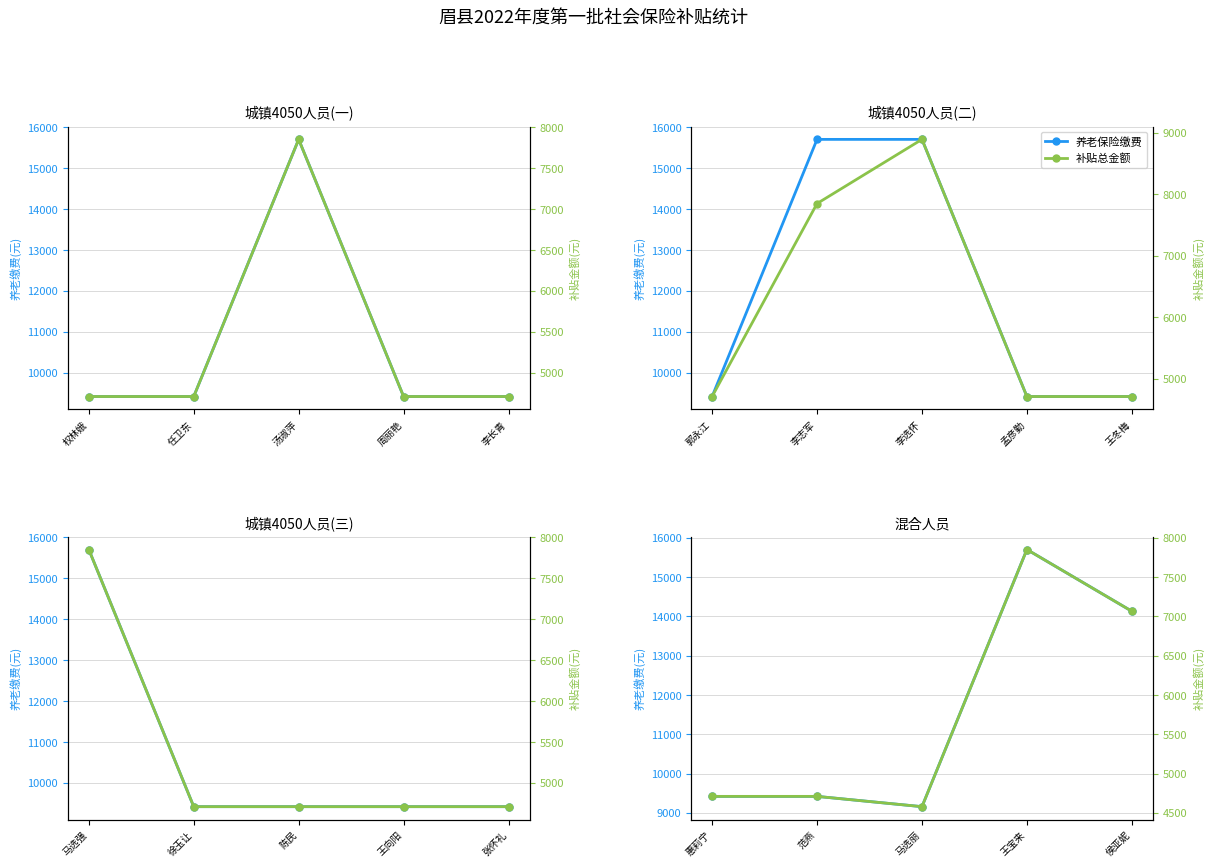

True or false: 补贴总金额 and 养老保险缴费 cross at least once.

False